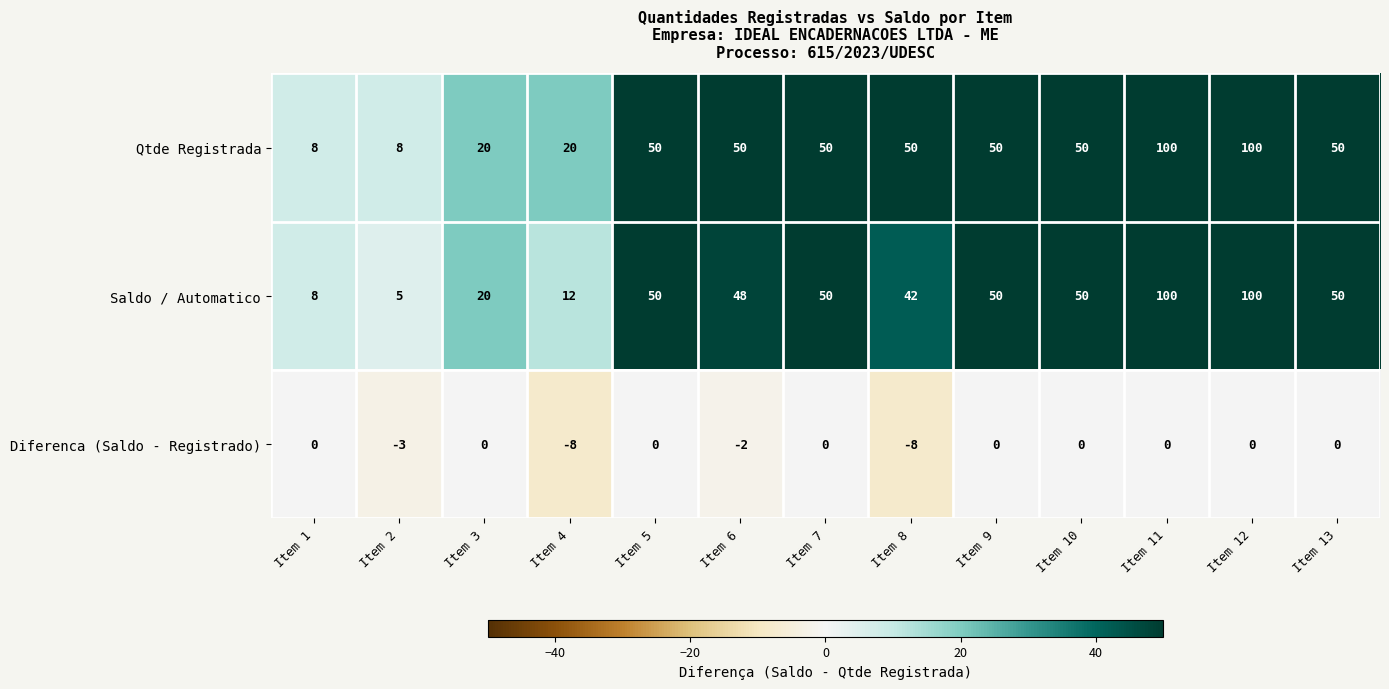

Which series has the largest total across all categories?

Qtde Registrada